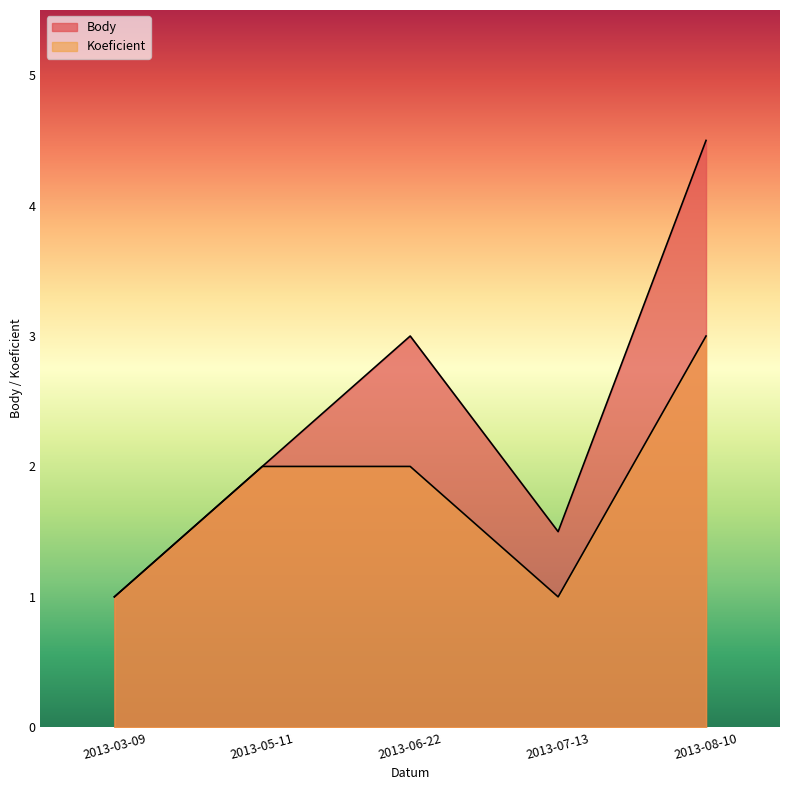

What is the difference between the second highest and minimum values in the Koeficient series?

1.0